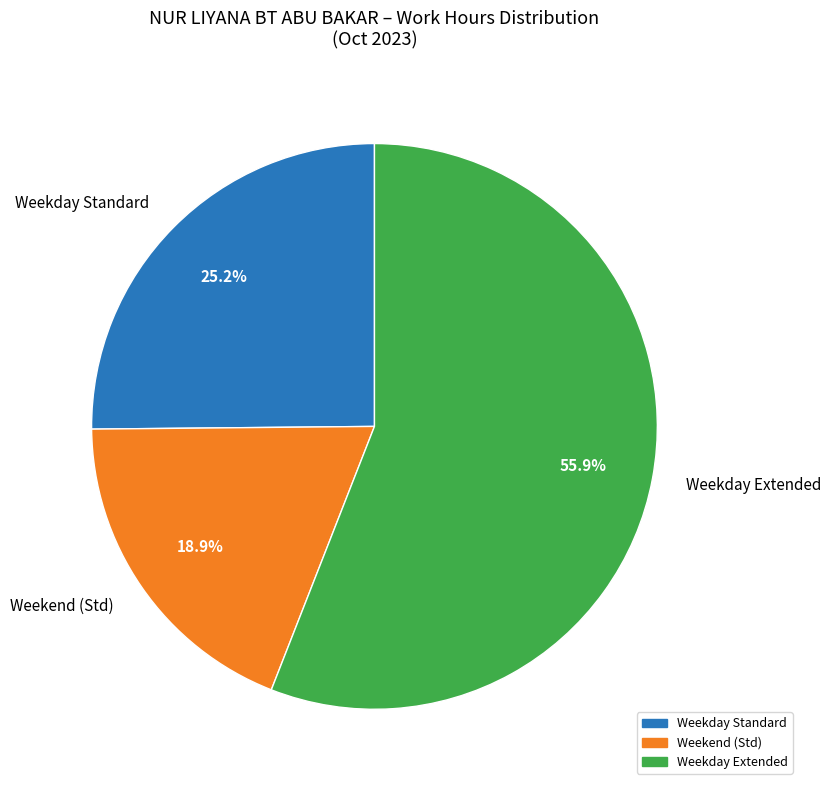

Rank the categories by value from highest to lowest.

Weekday Extended, Weekday Standard, Weekend (Std)